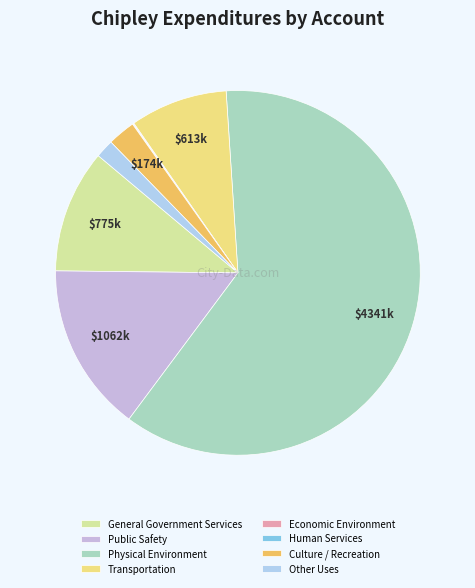

Does Physical Environment represent more than half of the total?

Yes